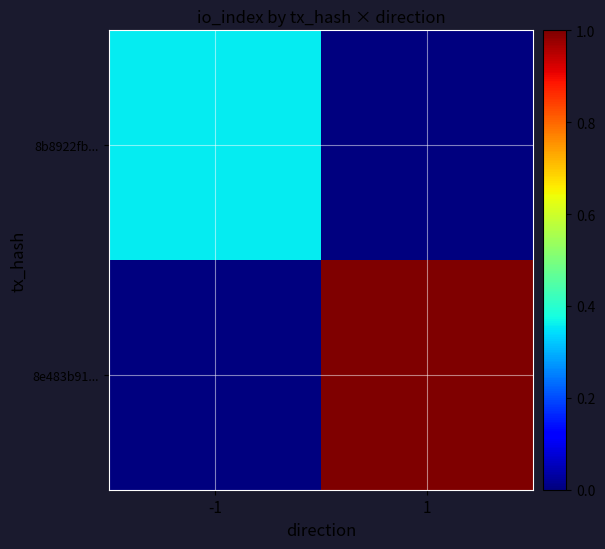

What is the difference between the highest and lowest values at 1?

1.0